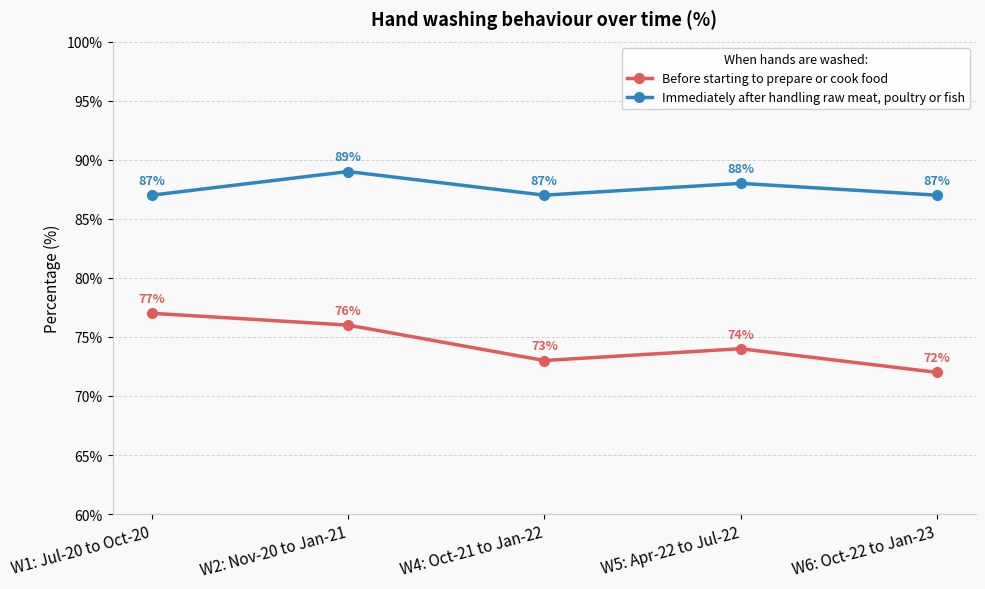

What is the value of the Immediately after handling raw meat, poultry or fish point at the 2nd from the left?

89